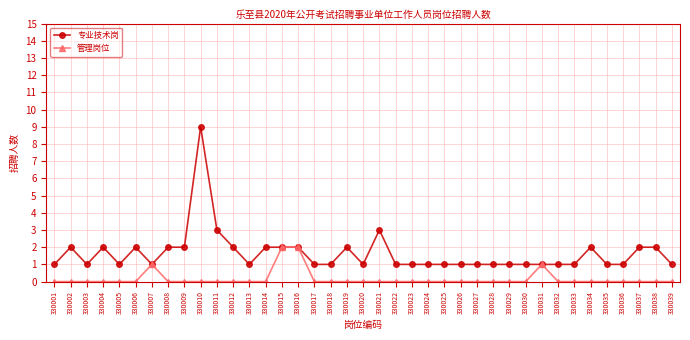

Does the chart have visible grid lines?

Yes